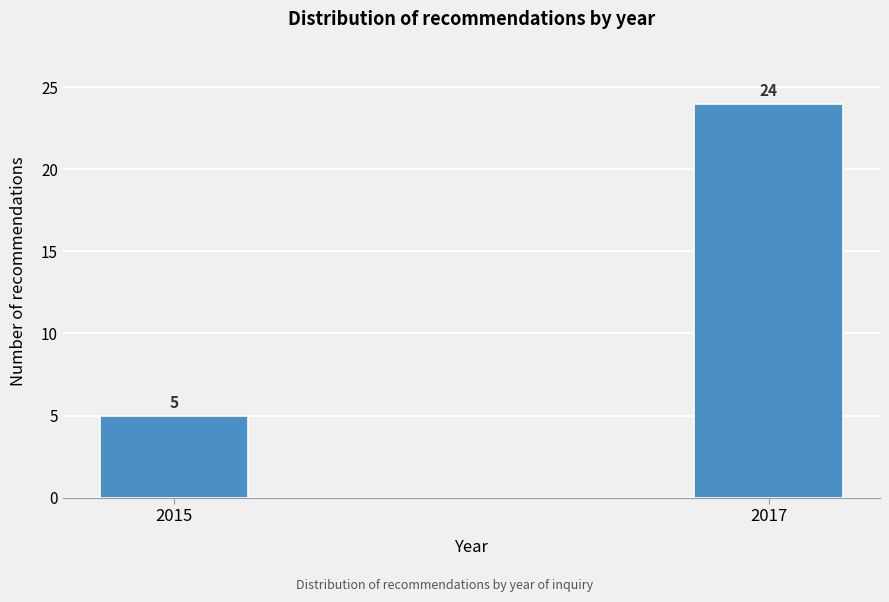

Reading right to left, what are all the values shown in this chart?

24	5